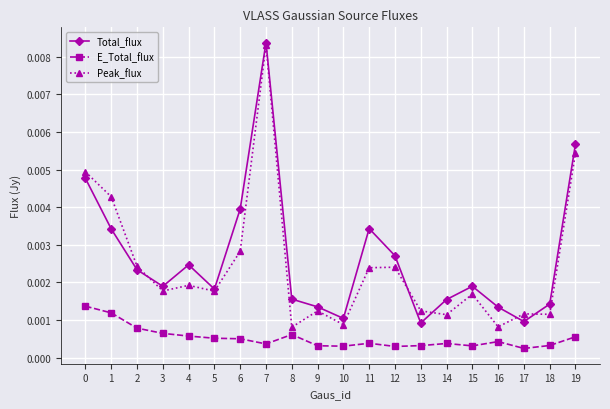

Is the value of Peak_flux at 2 greater than the value of E_Total_flux at 12?

Yes